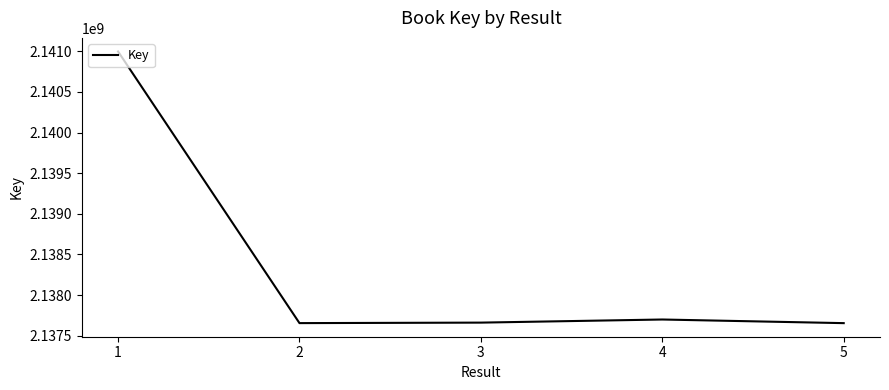

How many values are below 2137661293?

2